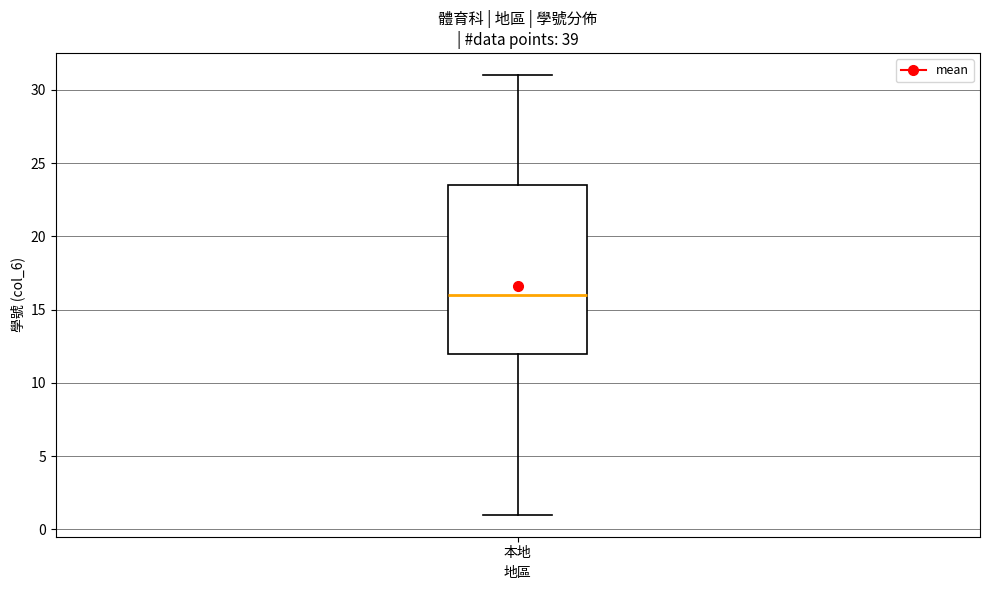

Read this box plot against the y-axis: the position of the median line, the range covered by the box, and the ends of both whiskers. The values are not printed on the chart, so give them approximately, as read against the axis.

median 16.0, box 12.0 to 23.5, whiskers 1.0 to 31.0